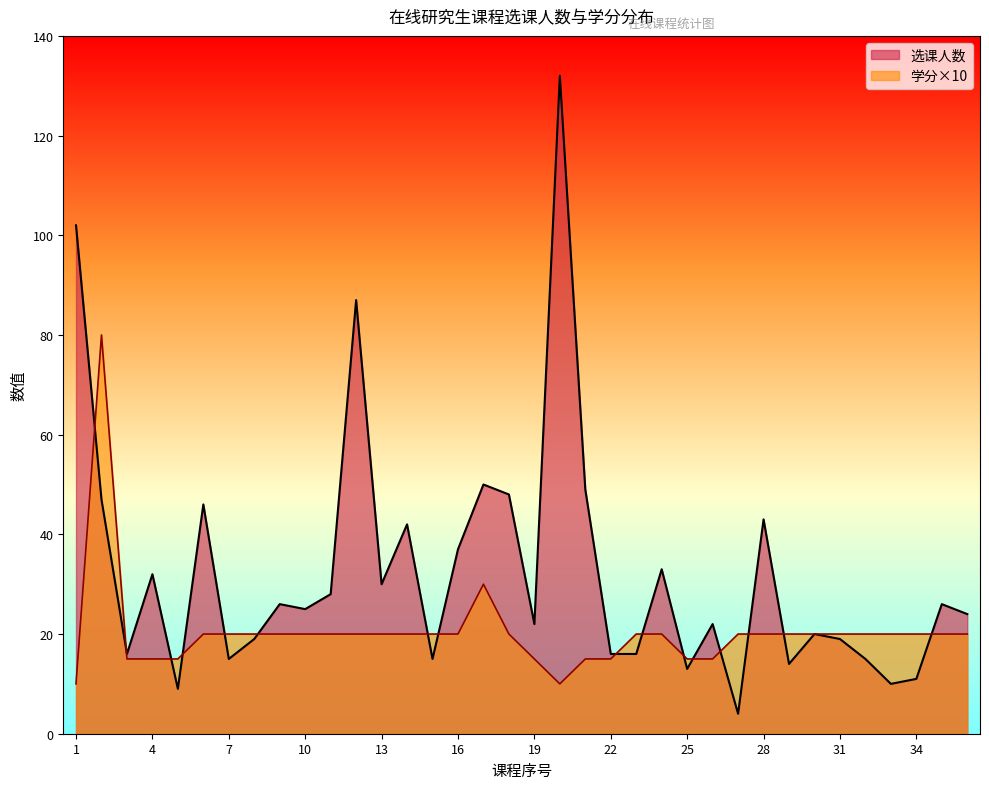

Reading left to right, what are all the values shown in this chart?

选课人数: 102	47	16	32	9	46	15	19	26	25	28	87	30	42	15	37	50	48	22	132	49	16	16	33	13	22	4	43	14	20	19	15	10	11	26	24
学分: 10	80	15	15	15	20	20	20	20	20	20	20	20	20	20	20	30	20	15	10	15	15	20	20	15	15	20	20	20	20	20	20	20	20	20	20